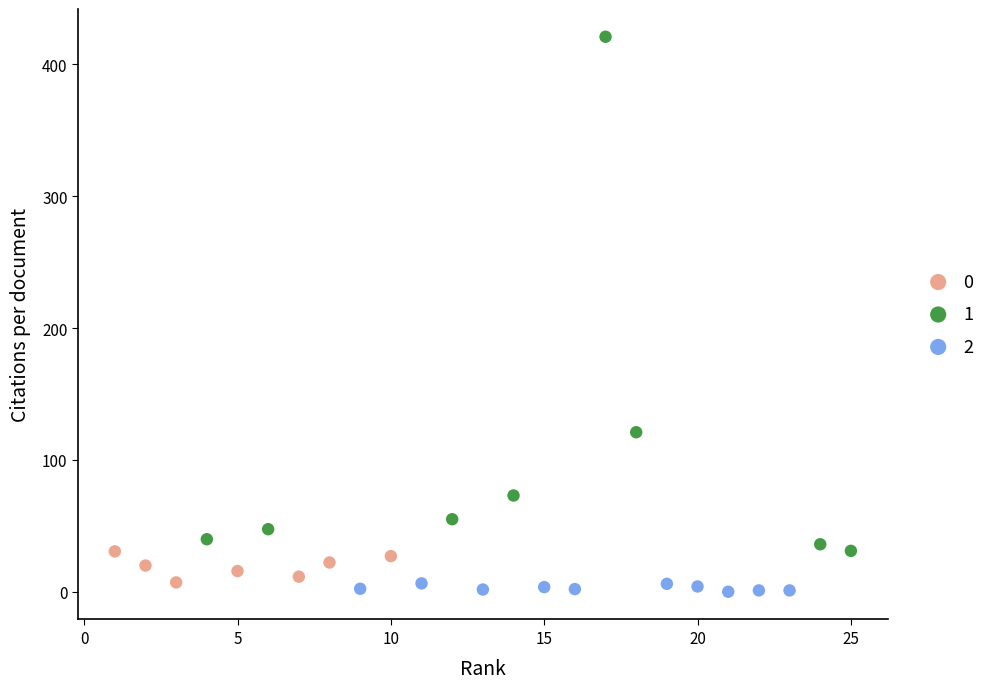

Which series reaches the minimum Y coordinate?

2